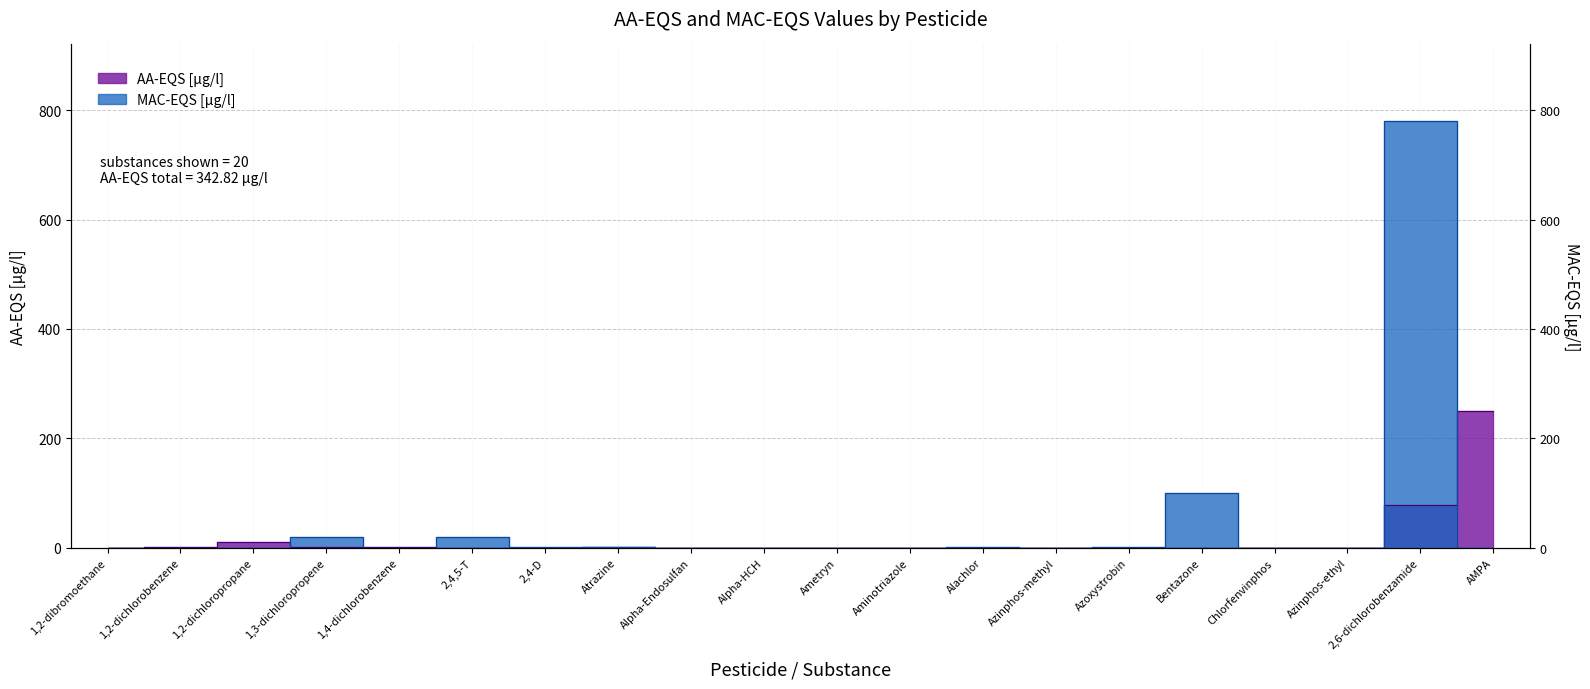

Where do AA-EQS [µg/l] and MAC-EQS [µg/l] first cross each other?

1,2-dichloropropane and 1,3-dichloropropene